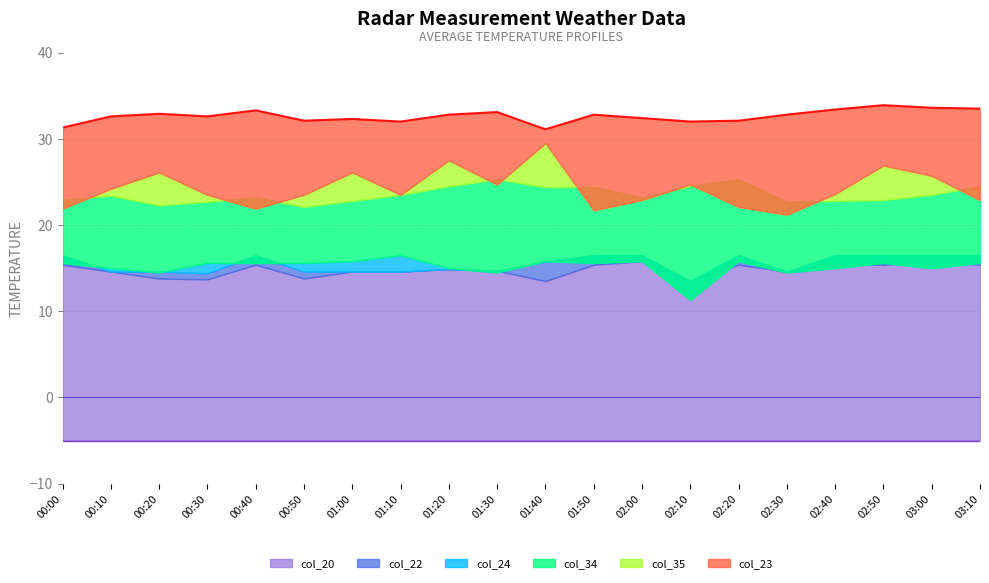

True or false: col_35 and col_20 intersect in this chart.

False